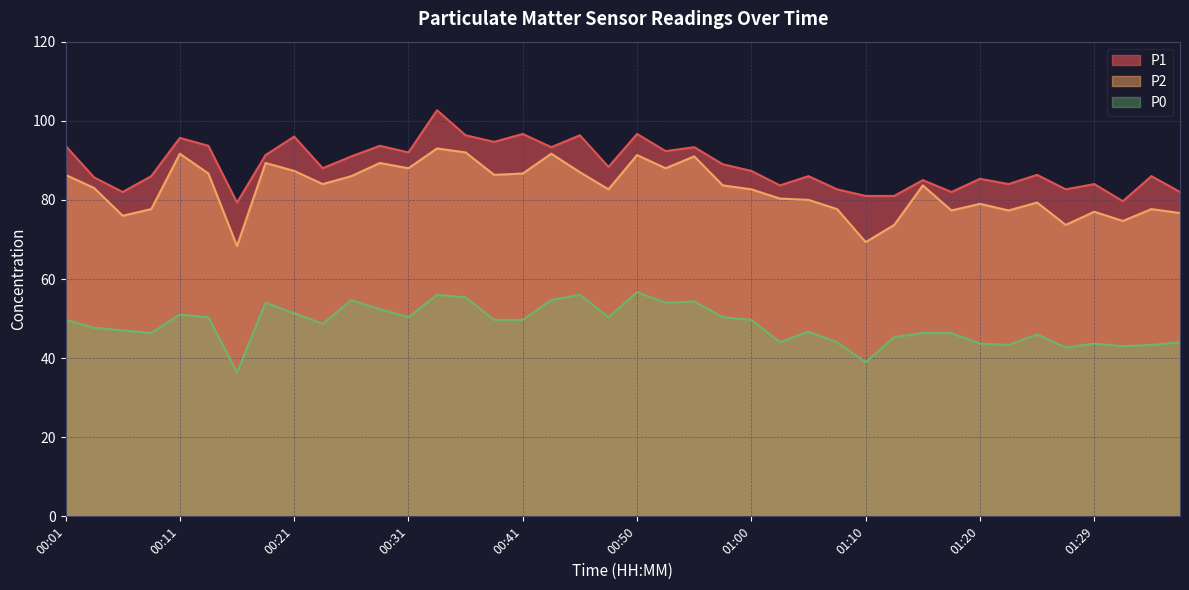

At which category does the chart reach its peak across all series?

00:33